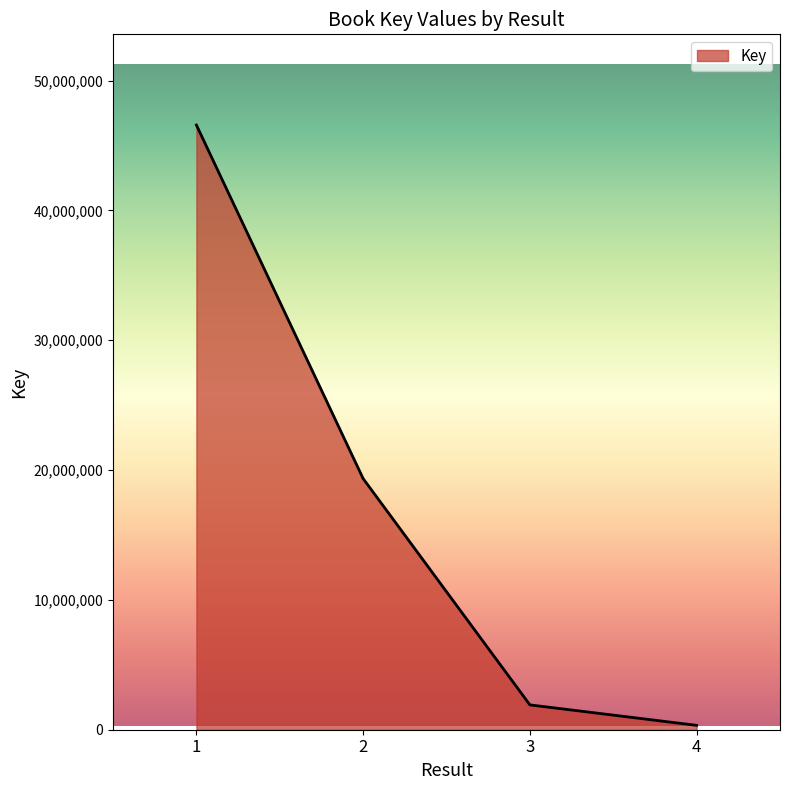

The value at 1 is 46575297. True or false?

True